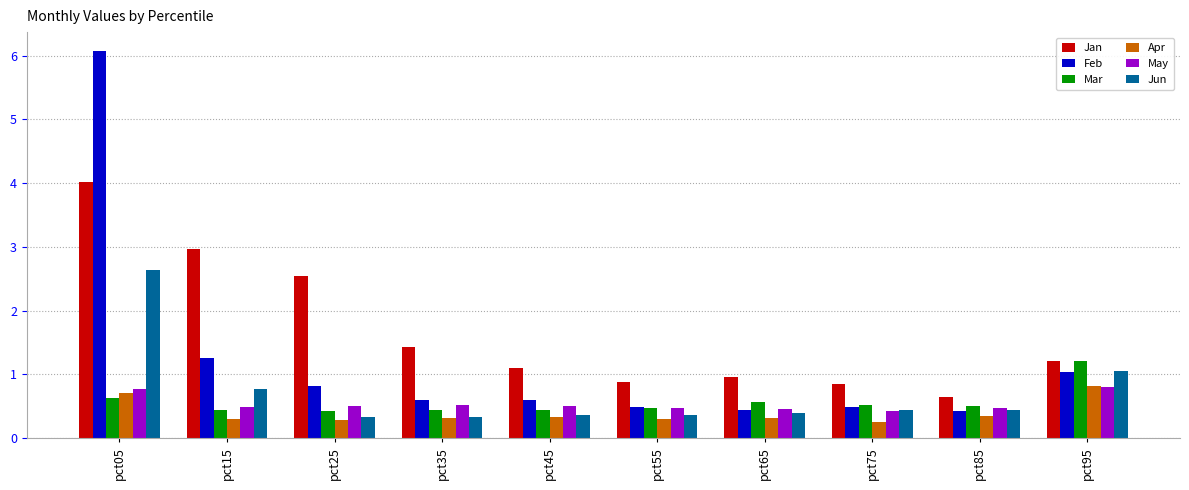

What is the approximate value of Jan at pct25?

2.5